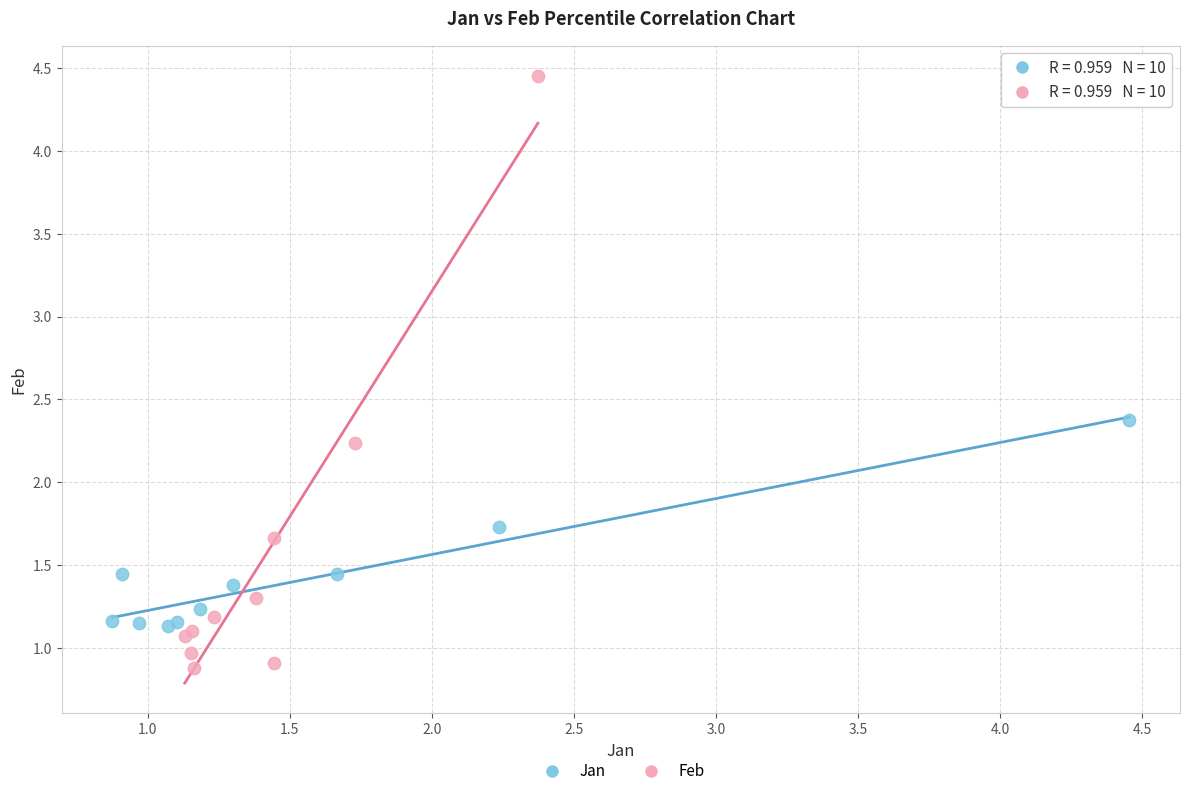

Which series has the largest Y range (max minus min)?

Feb